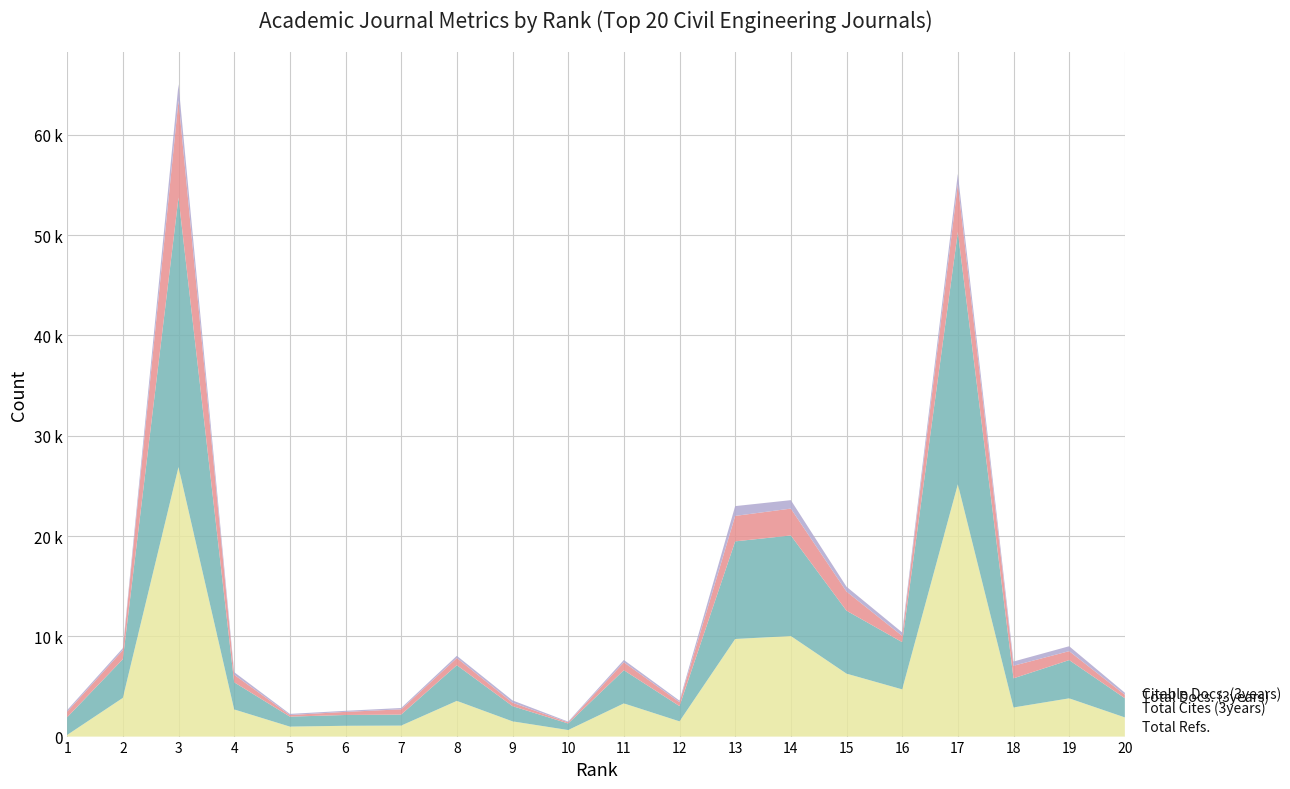

Reading left to right, transcribe all the data shown in this chart.

Total Refs.: 1=163	2=3858	3=26875	4=2707	5=995	6=1077	7=1096	8=3560	9=1519	10=653	11=3310	12=1520	13=9733	14=10027	15=6276	16=4708	17=25158	18=2904	19=3814	20=1913
Total Cites (3years): 1=1766	2=3858	3=26875	4=2707	5=995	6=1077	7=1096	8=3560	9=1519	10=653	11=3310	12=1520	13=9733	14=10027	15=6276	16=4708	17=25158	18=2904	19=3814	20=1913
Total Docs. (3years): 1=553	2=901	3=9674	4=752	5=160	6=310	7=525	8=713	9=338	10=110	11=787	12=389	13=2539	14=2681	15=1910	16=627	17=4772	18=1254	19=892	20=343
Citable Docs. (3years): 1=156	2=203	3=1623	4=259	5=113	6=106	7=133	8=223	9=231	10=76	11=235	12=154	13=977	14=841	15=483	16=342	17=1018	18=422	19=488	20=204